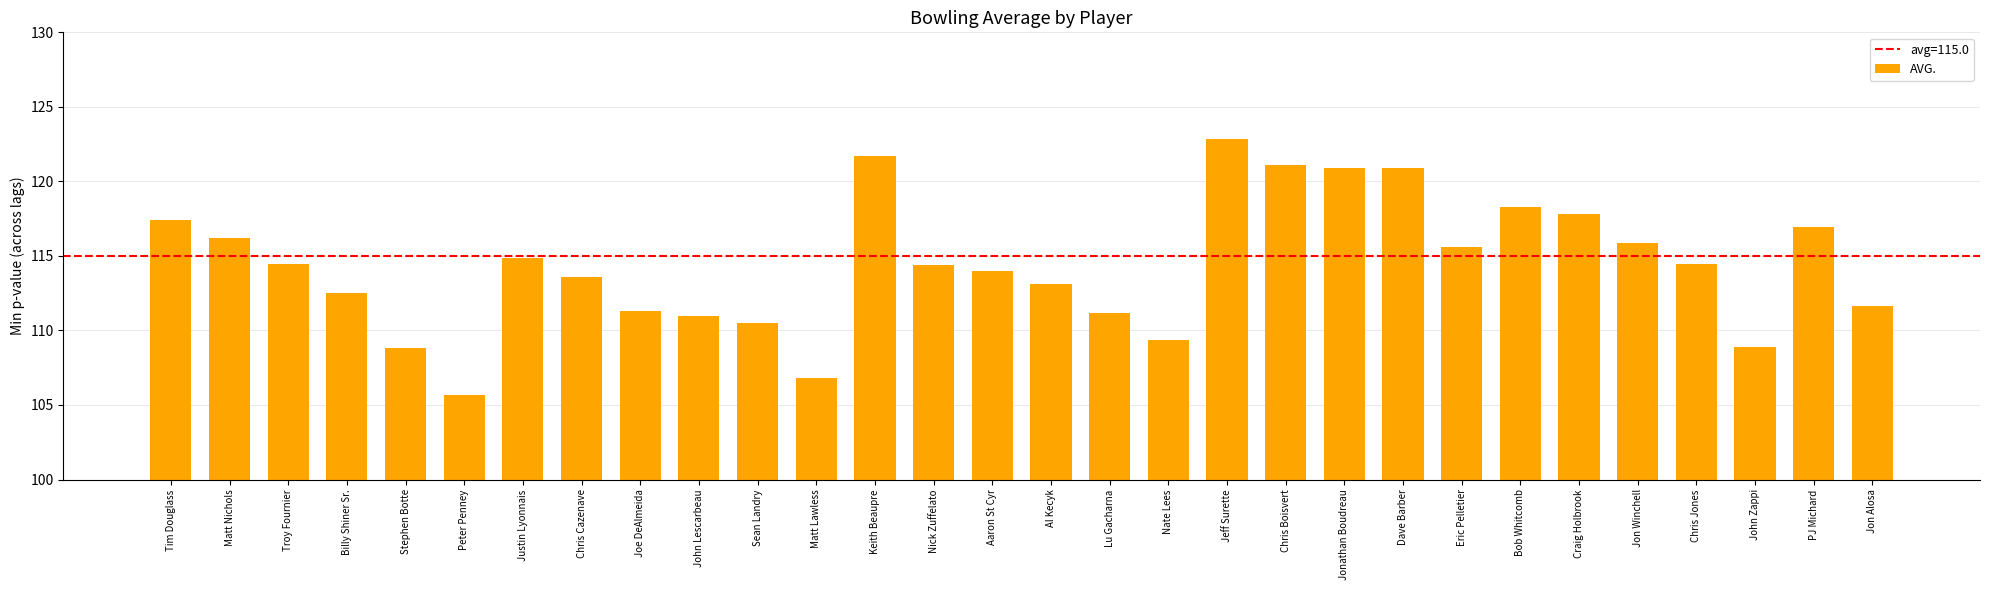

Approximately how many times larger is the value at Lu Gacharna compared to Dave Barber?

0.9